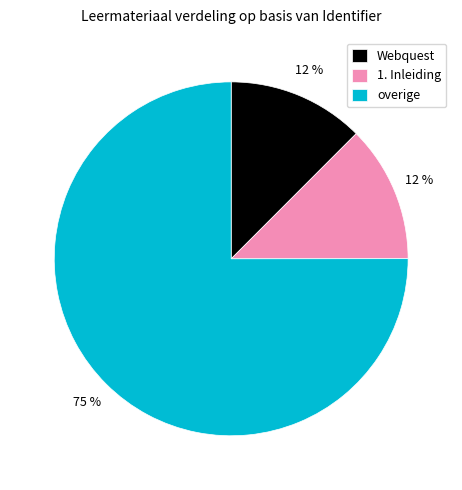

Which has a higher value, Webquest or overige?

overige